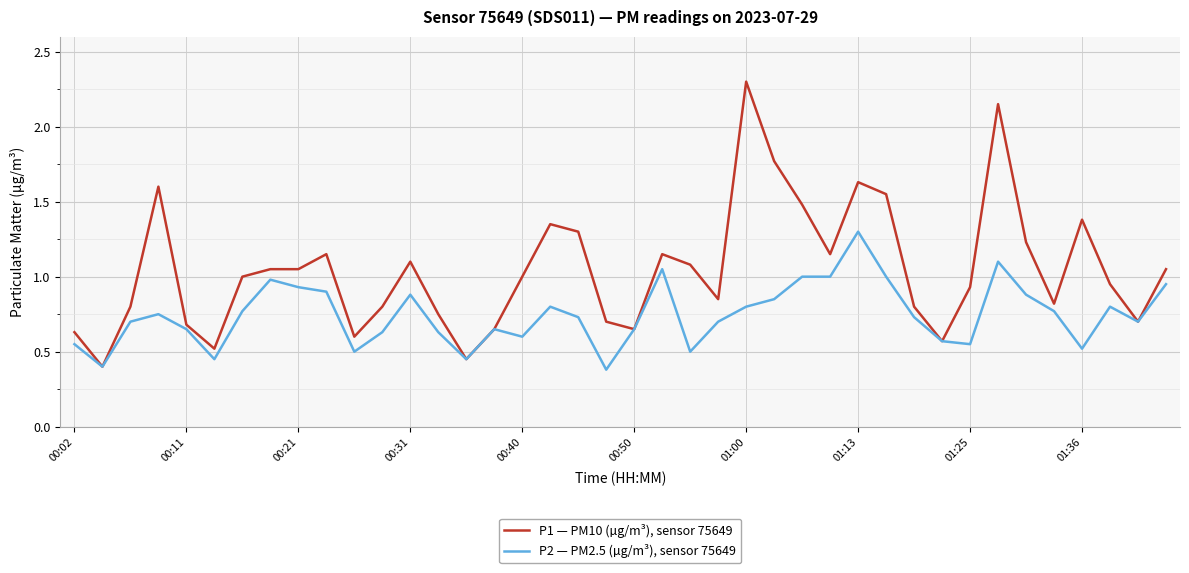

How many lines are shown in the chart?

2